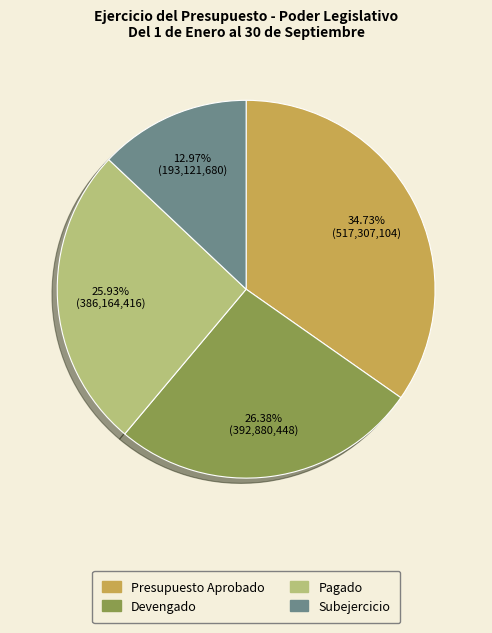

Approximately how many times larger is the value at Devengado compared to Subejercicio?

2.0